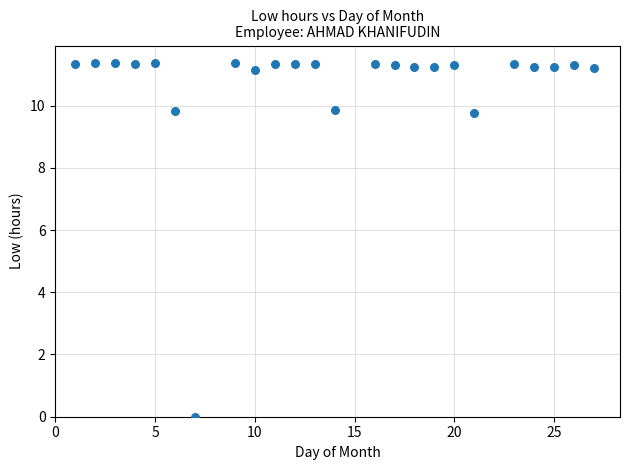

What is the range of Y values (max minus min)?

11.4